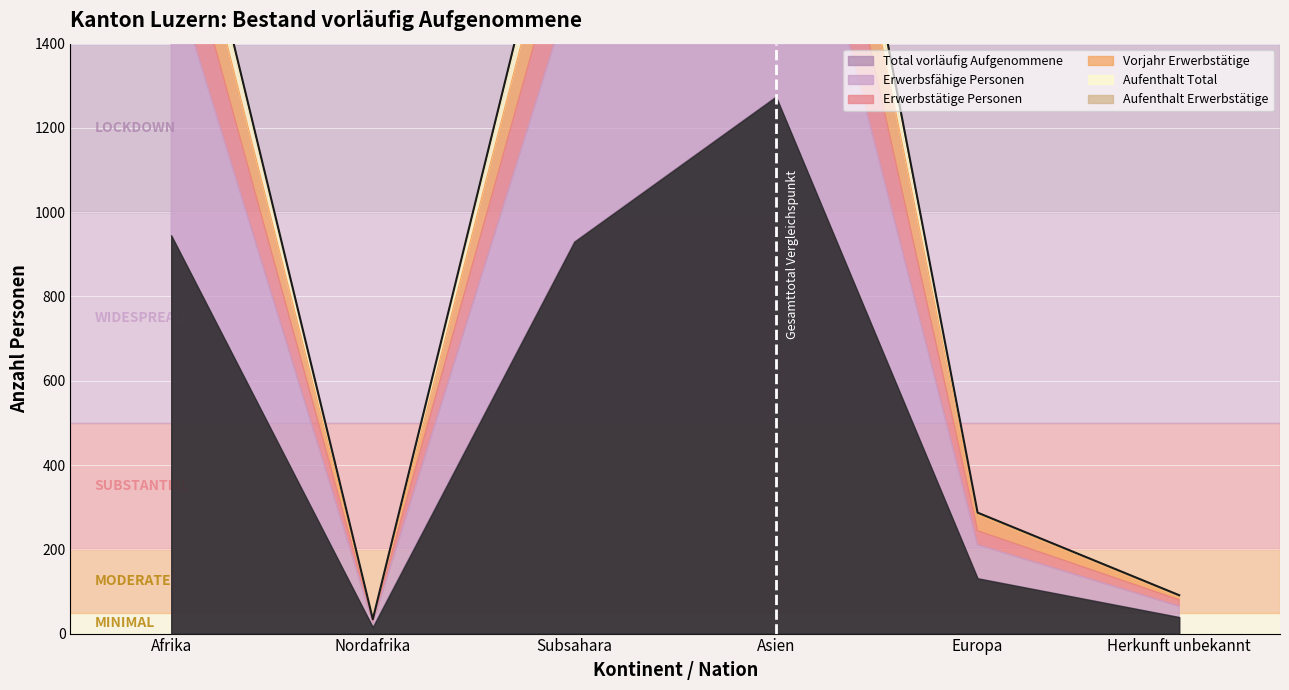

How many lines are shown in the chart?

5